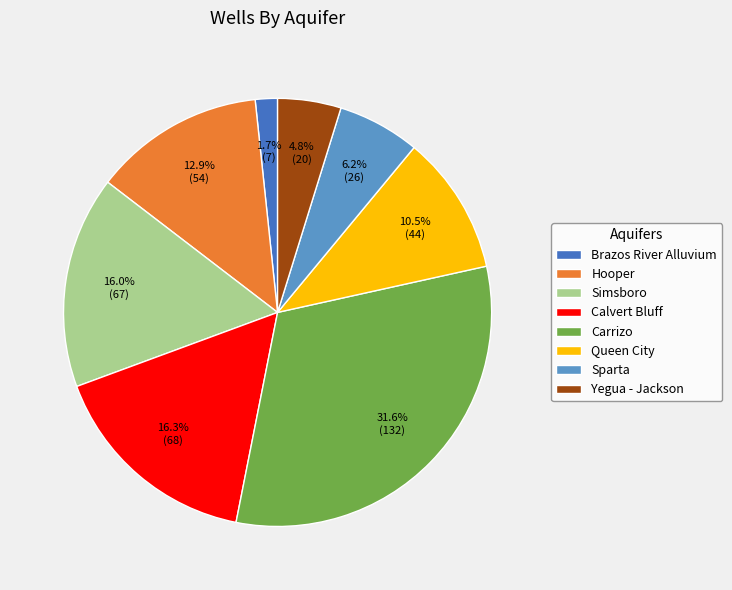

To the nearest percent, what is the difference between the largest and smallest slice percentages?

30%